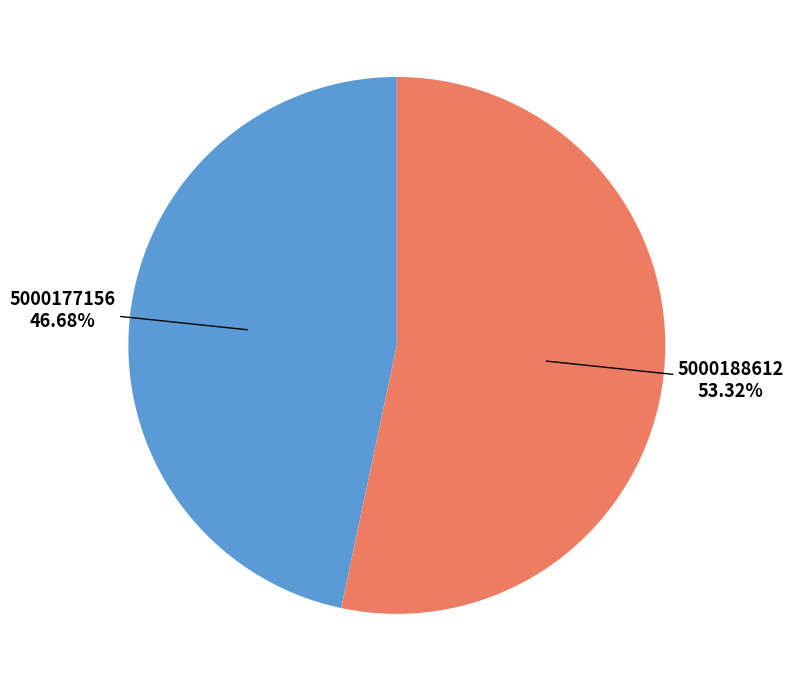

Is there a majority slice in this chart?

Yes